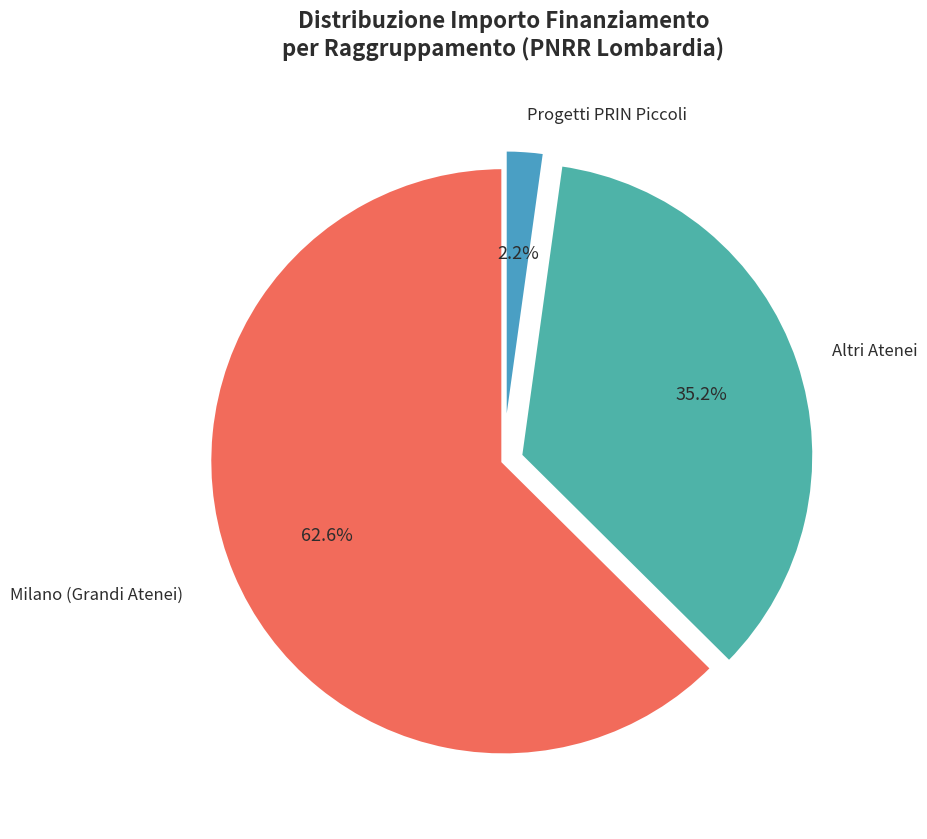

To the nearest percent, what is the average slice percentage?

33%